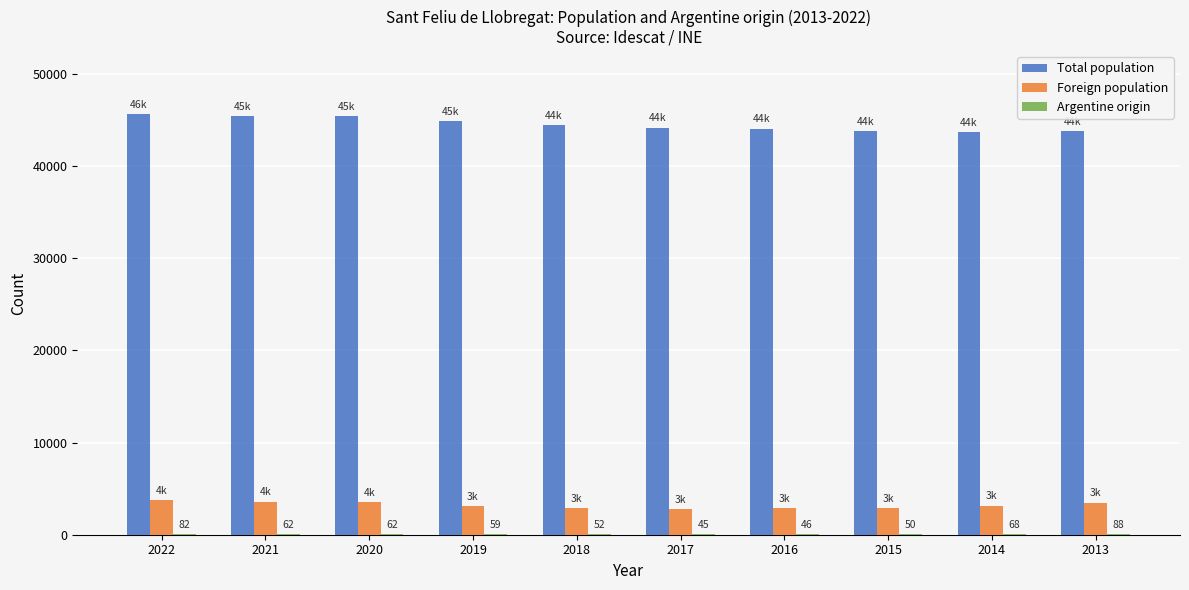

Is it true that Total population equals 73474 at 2021?

False